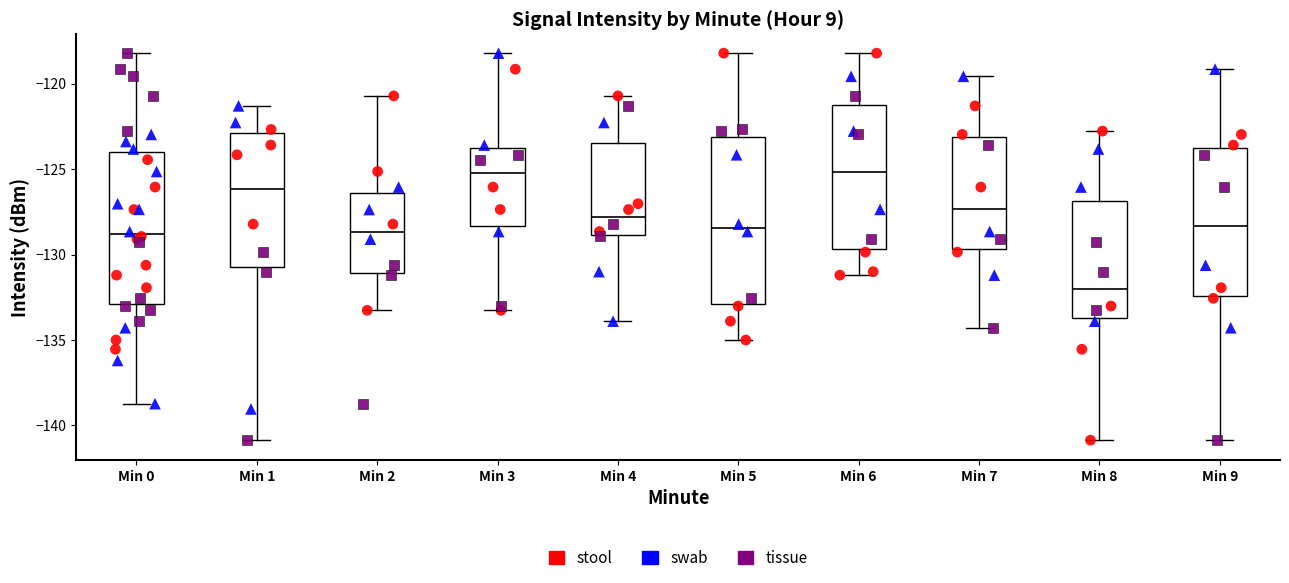

Where is the upper edge of the box for Min 8 on the y-axis? The values are not printed on the chart, so give them approximately, as read against the axis.

-127.0